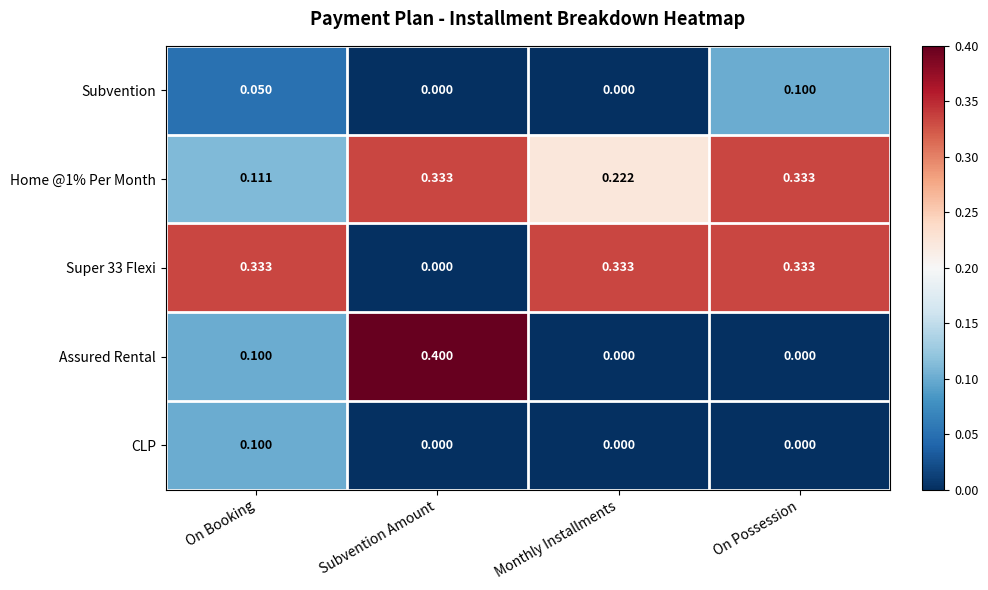

At which label is Super 33 Flexi closest to 0?

Subvention Amount